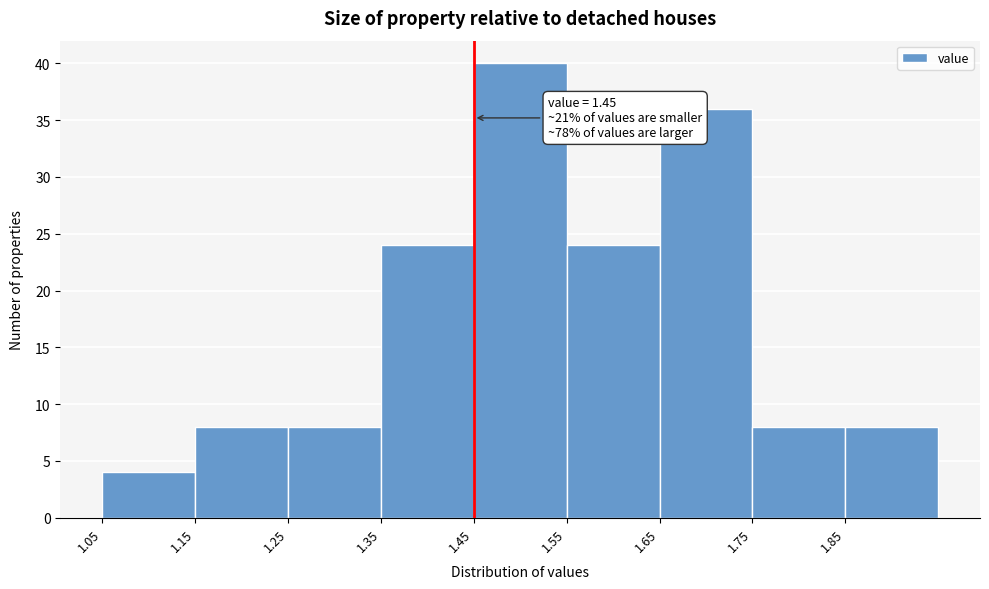

Which range on the x-axis has the tallest bar?

1.45 to 1.55